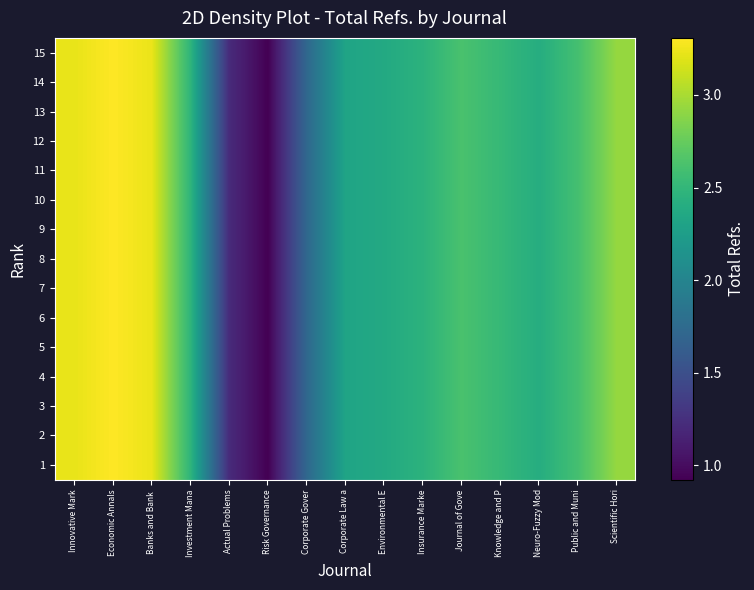

List the series in order of their peak value, highest first.

1, 2, 3, 4, 5, 6, 7, 8, 9, 10, 11, 12, 13, 14, 15